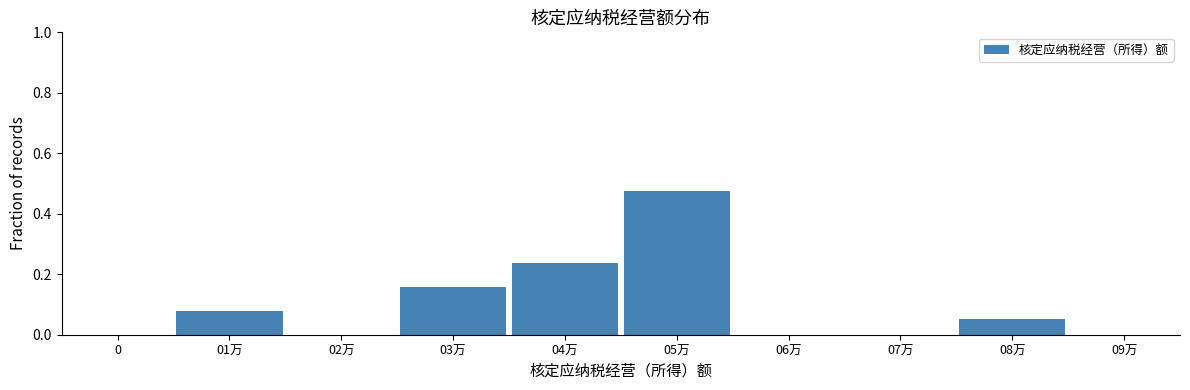

Is it true that the value at 01万 is 0.0?

False